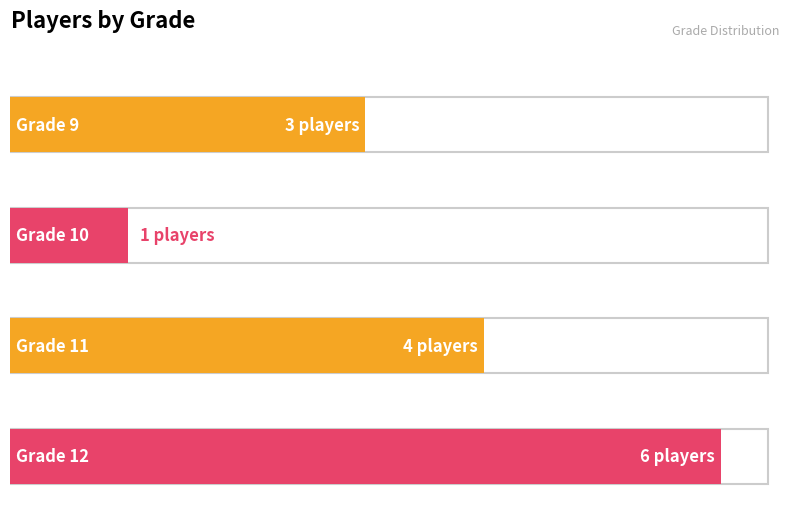

Count the values in the range 10 to 12.

11